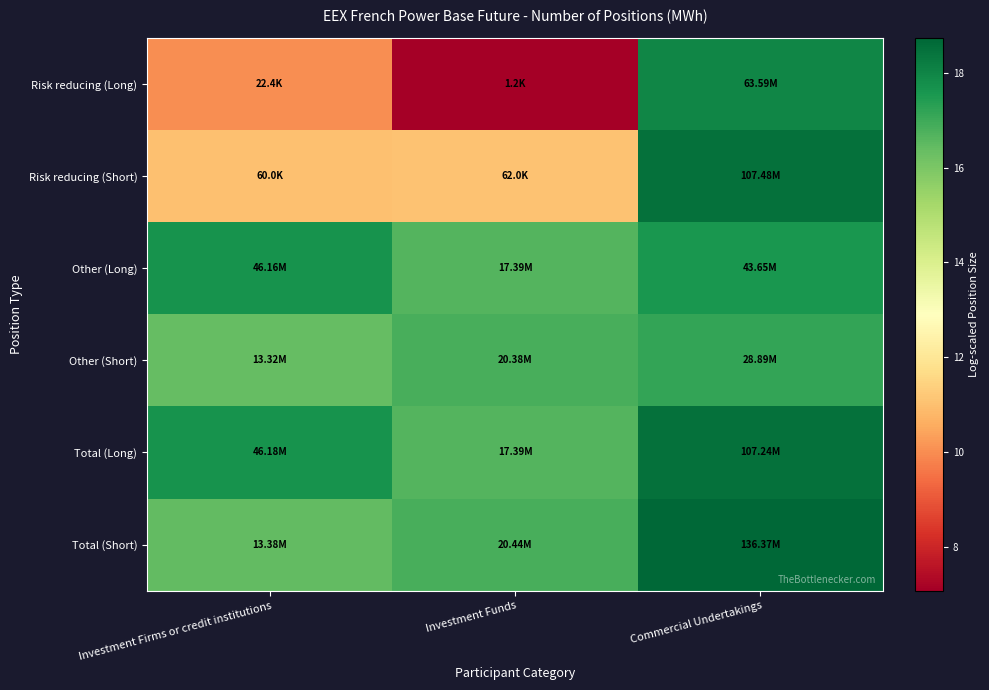

Reading right to left, what are all the values shown in this chart?

Risk reducing (Long): Commercial Undertakings=18.0	Investment Funds=7.1	Investment Firms or credit institutions=10.0
Risk reducing (Short): Commercial Undertakings=18.5	Investment Funds=11.0	Investment Firms or credit institutions=11.0
Other (Long): Commercial Undertakings=17.6	Investment Funds=16.7	Investment Firms or credit institutions=17.6
Other (Short): Commercial Undertakings=17.2	Investment Funds=16.8	Investment Firms or credit institutions=16.4
Total (Long): Commercial Undertakings=18.5	Investment Funds=16.7	Investment Firms or credit institutions=17.6
Total (Short): Commercial Undertakings=18.7	Investment Funds=16.8	Investment Firms or credit institutions=16.4